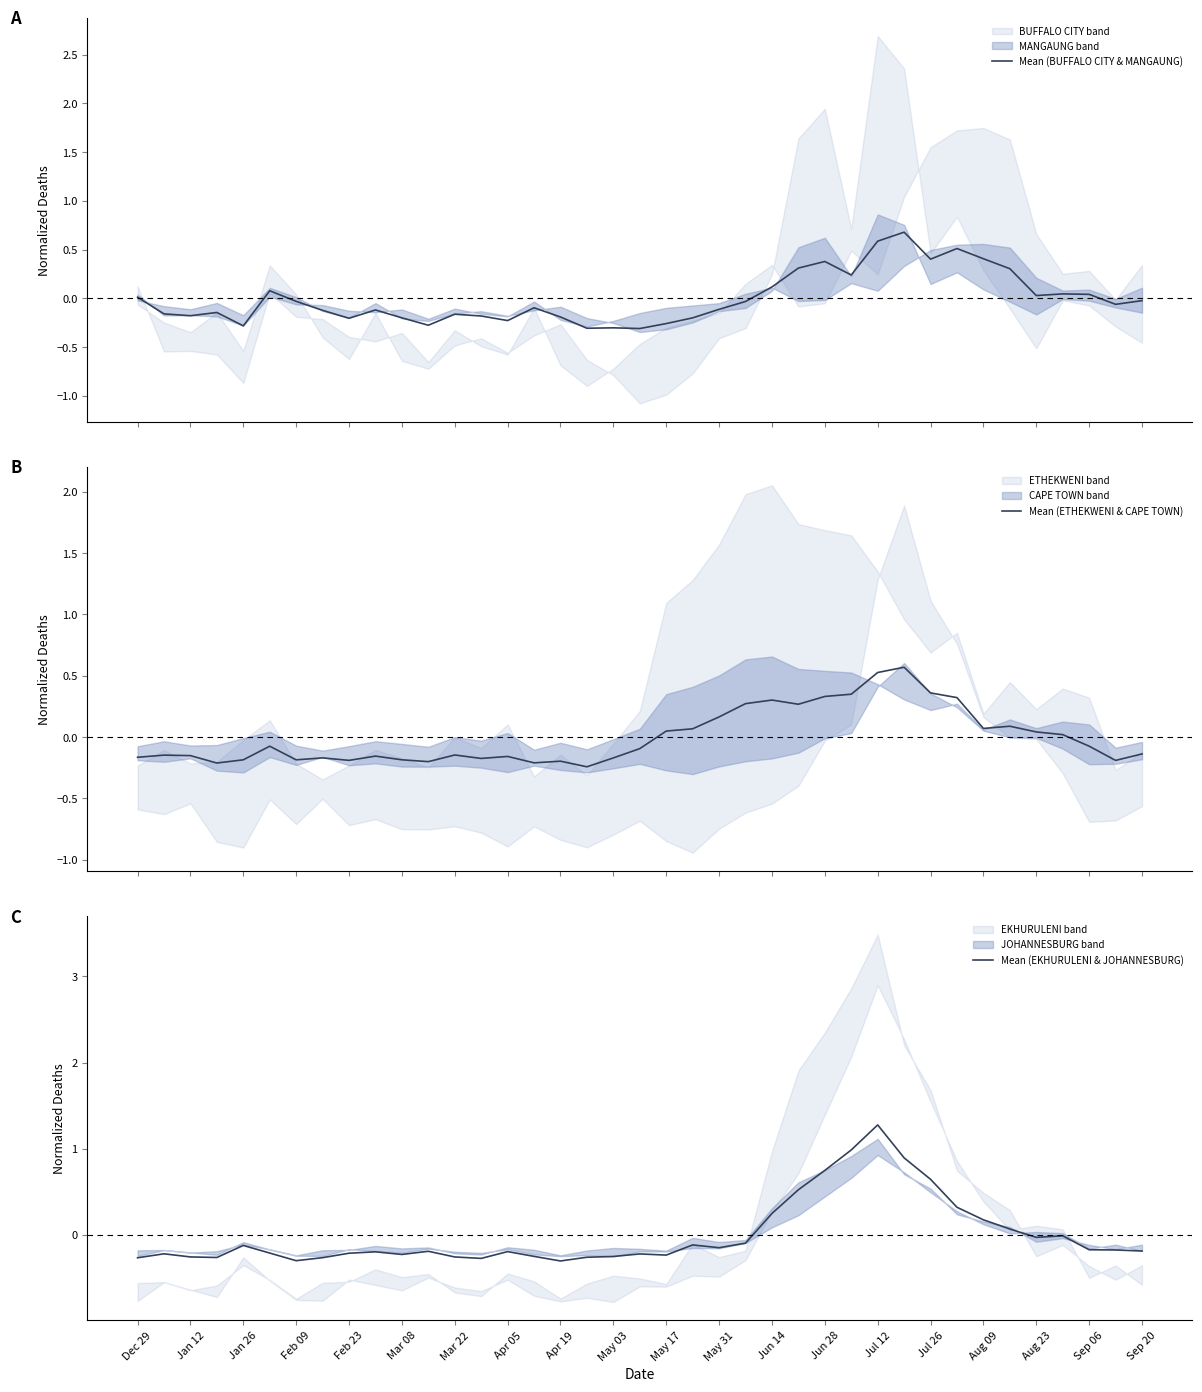

How many distinct data groups are displayed?

3